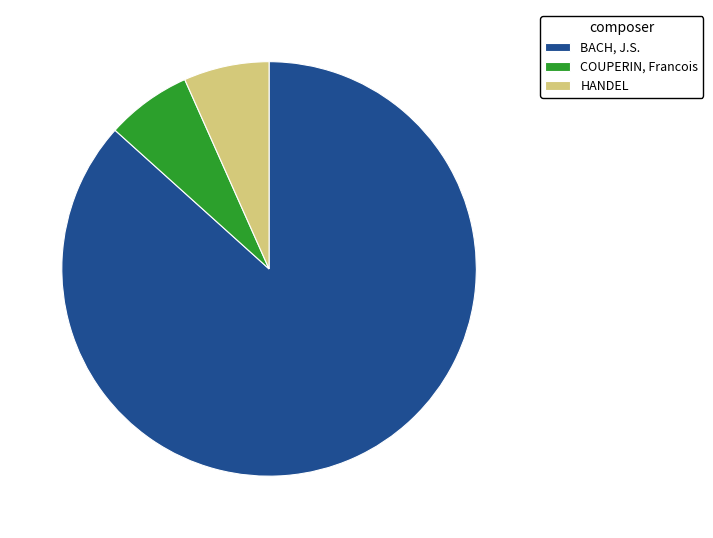

Is there any slice that represents more than half of the pie?

Yes